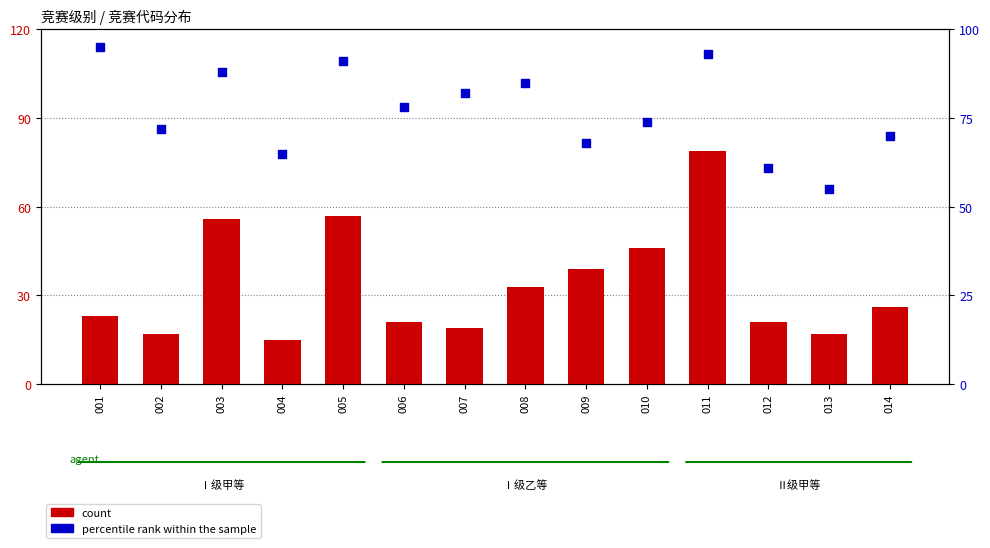

Which series reaches the maximum Y coordinate?

percentile rank within the sample